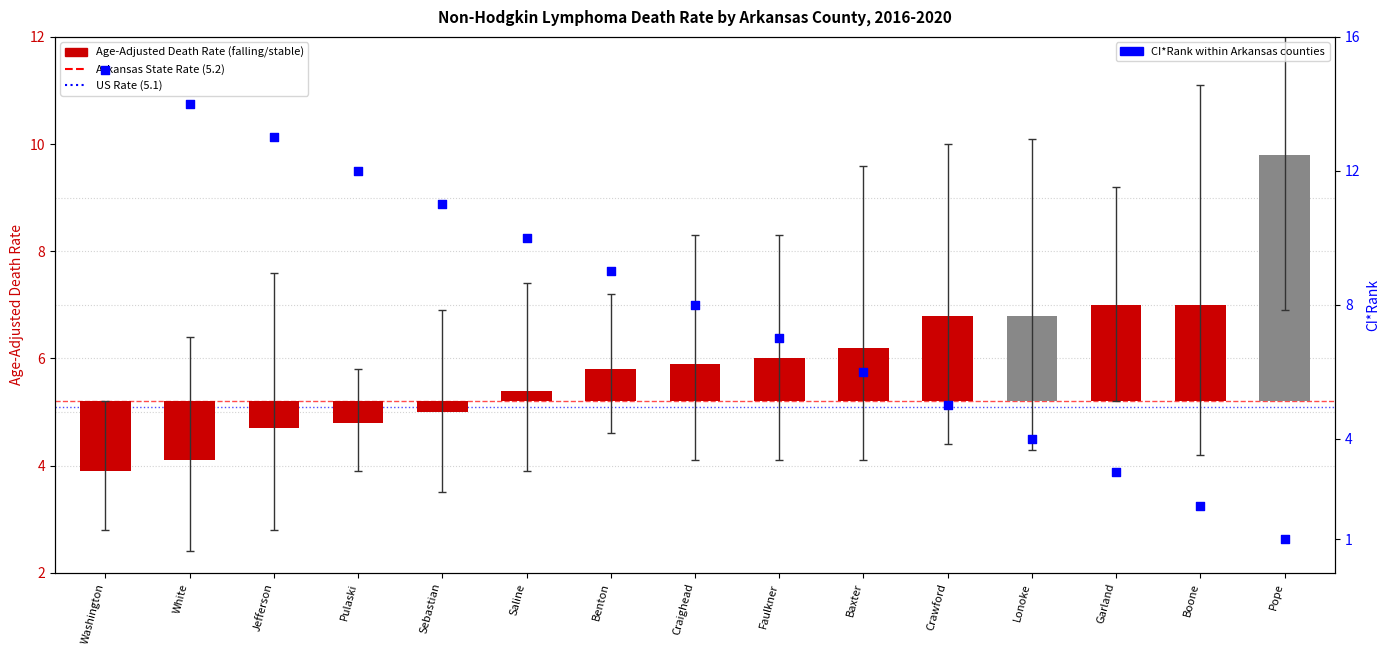

Which series has the largest total across all categories?

CI*Rank within Arkansas